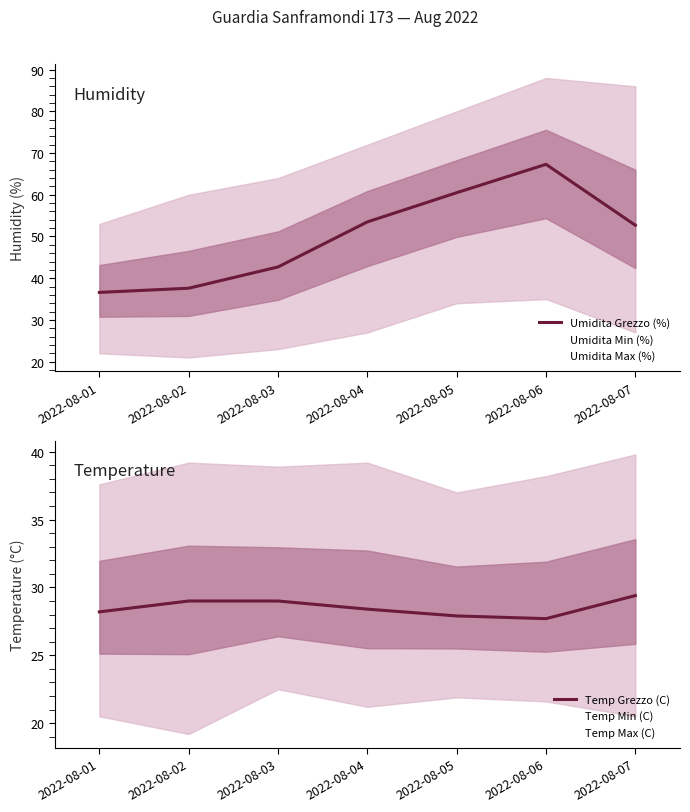

What is the difference between the maximum and minimum values in the Temp Grezzo (C) series?

1.7